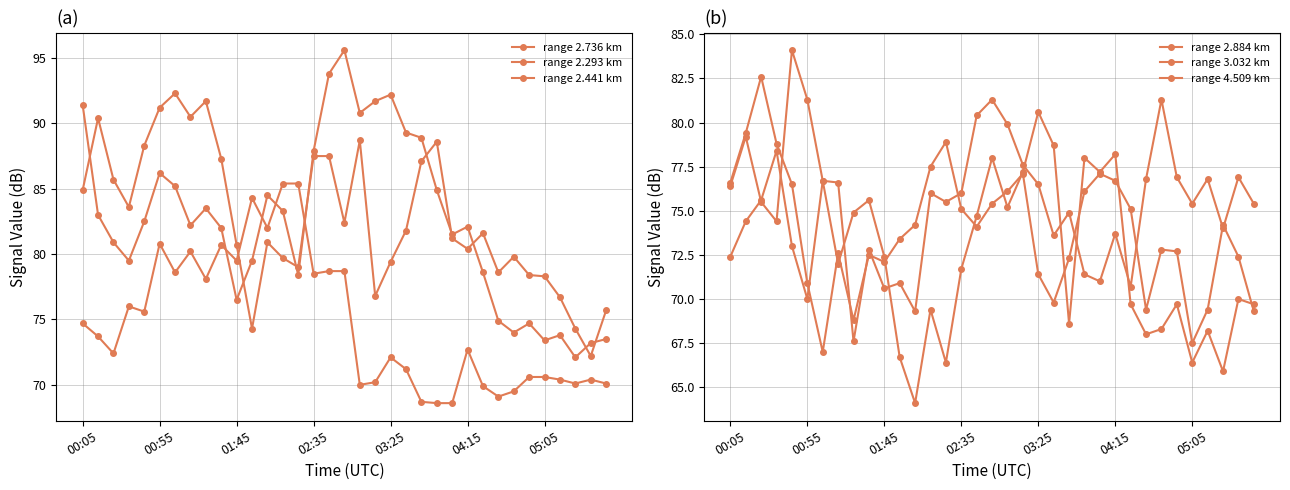

How many data points in range 2.884 km are above 74?

18